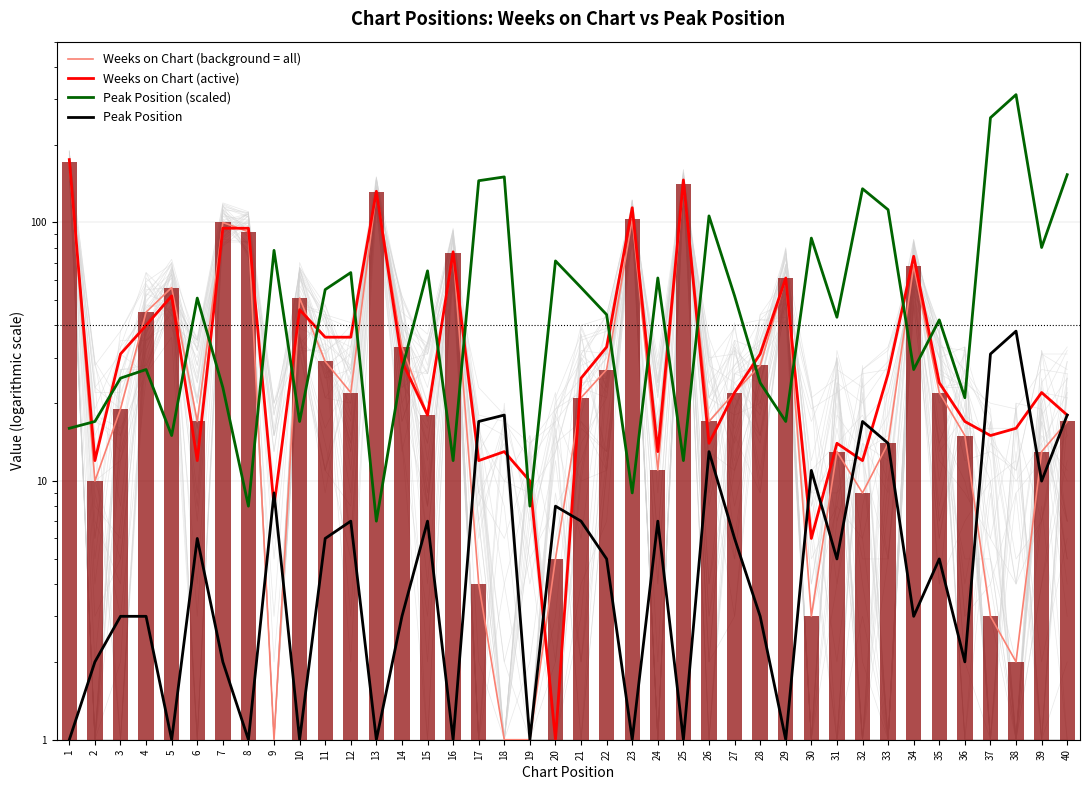

At which category does the chart reach its peak across all series?

38